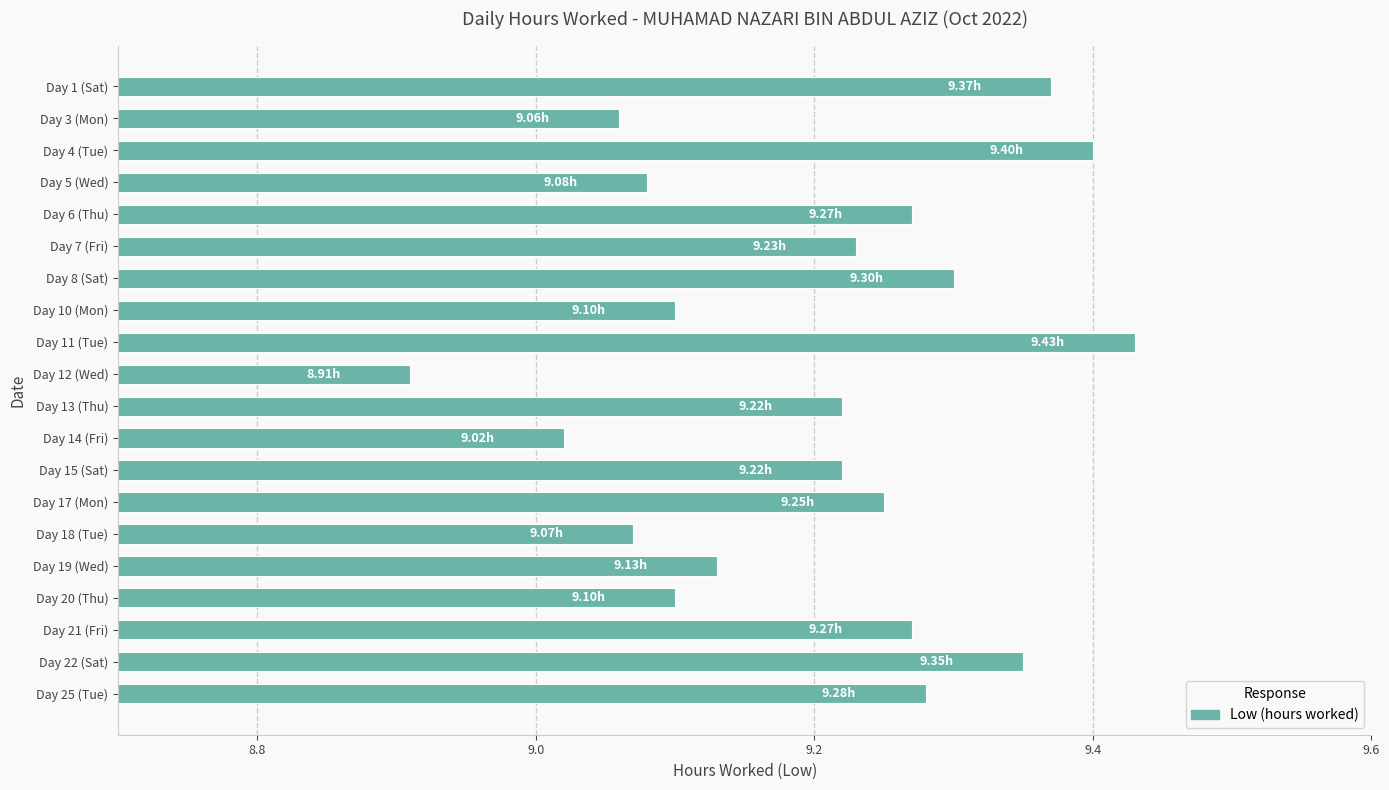

What is the ratio of the value at Day 15 (Sat) to the value at Day 1 (Sat)?

1.0